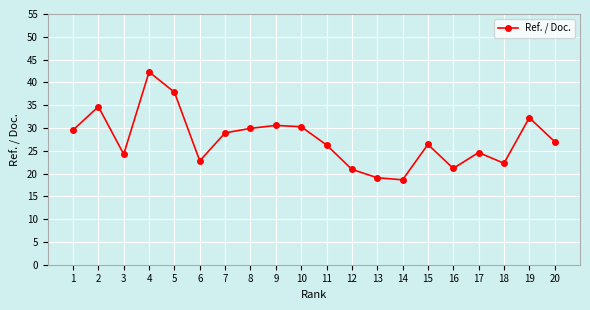

Between 5 and 7, which is larger?

5